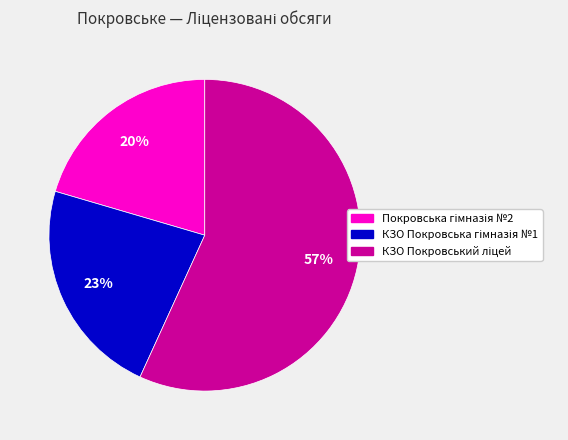

To the nearest percent, what is the average slice percentage?

33%